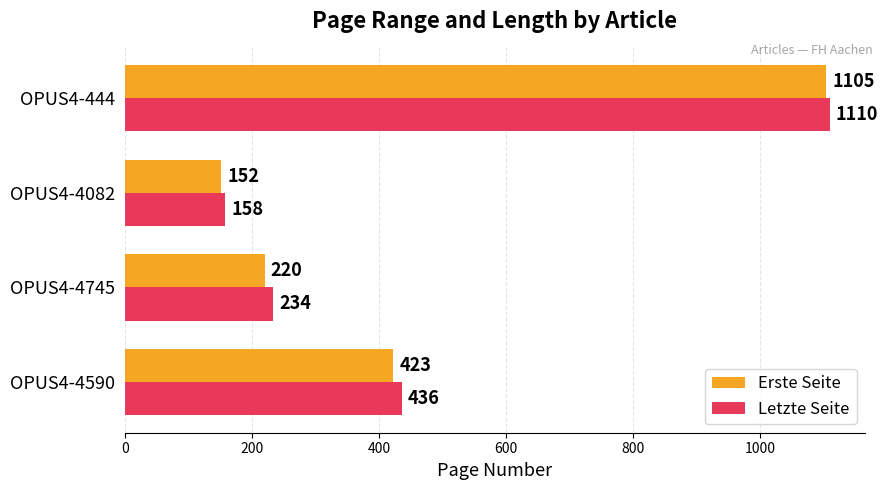

Rank the series by their average value, from lowest to highest.

Erste Seite, Letzte Seite